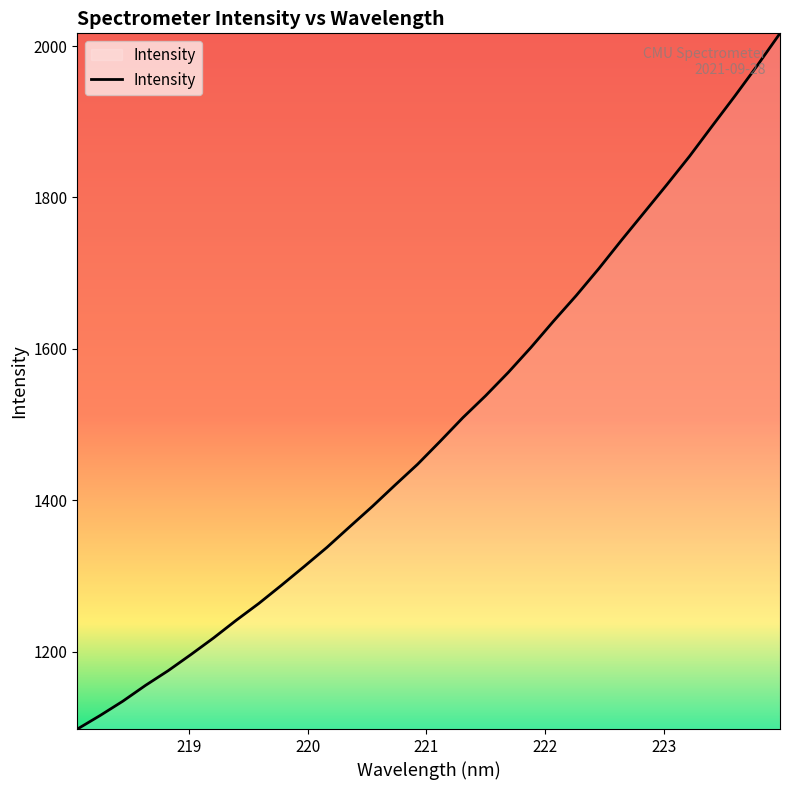

What is the difference between the maximum and minimum values?

919.4